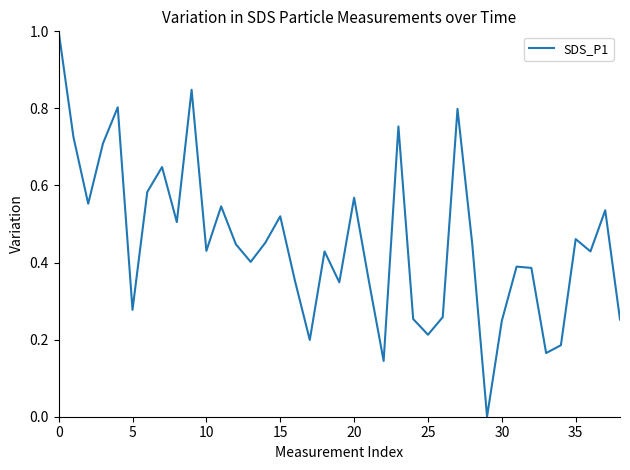

What is the maximum value shown in the chart?

1.0